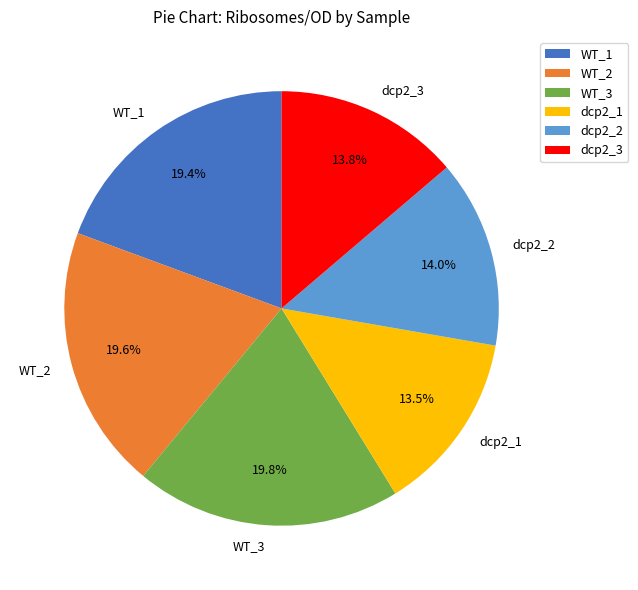

How many segments does this pie chart have?

6